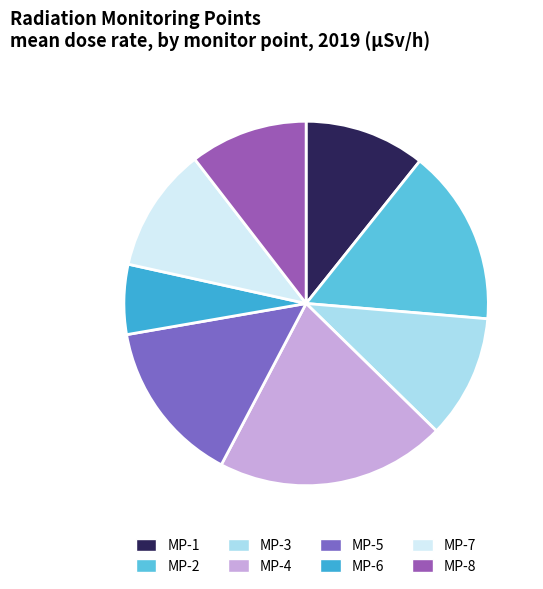

How many slices are in this pie chart?

8